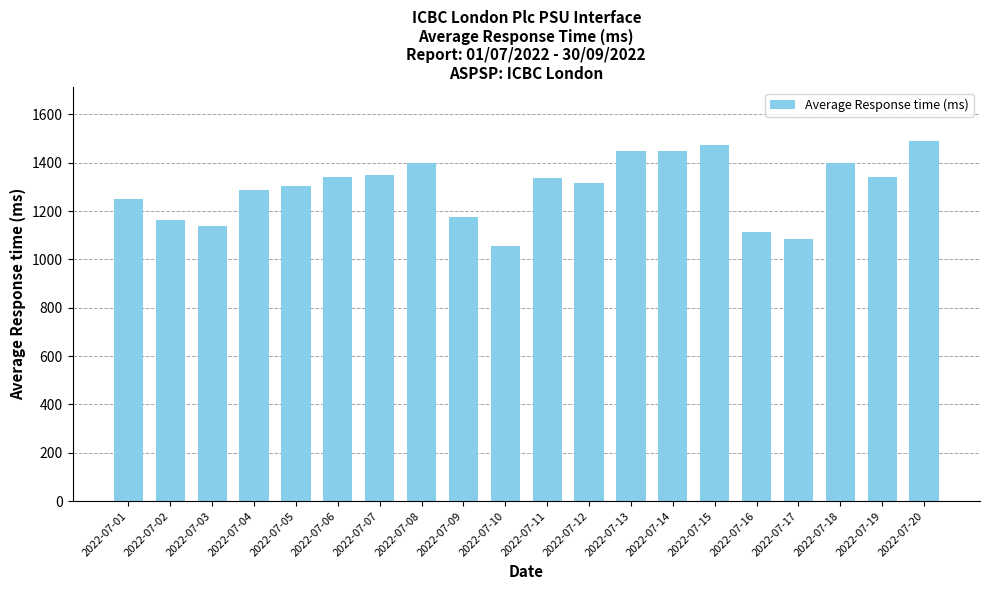

What is the average value?

1295.3